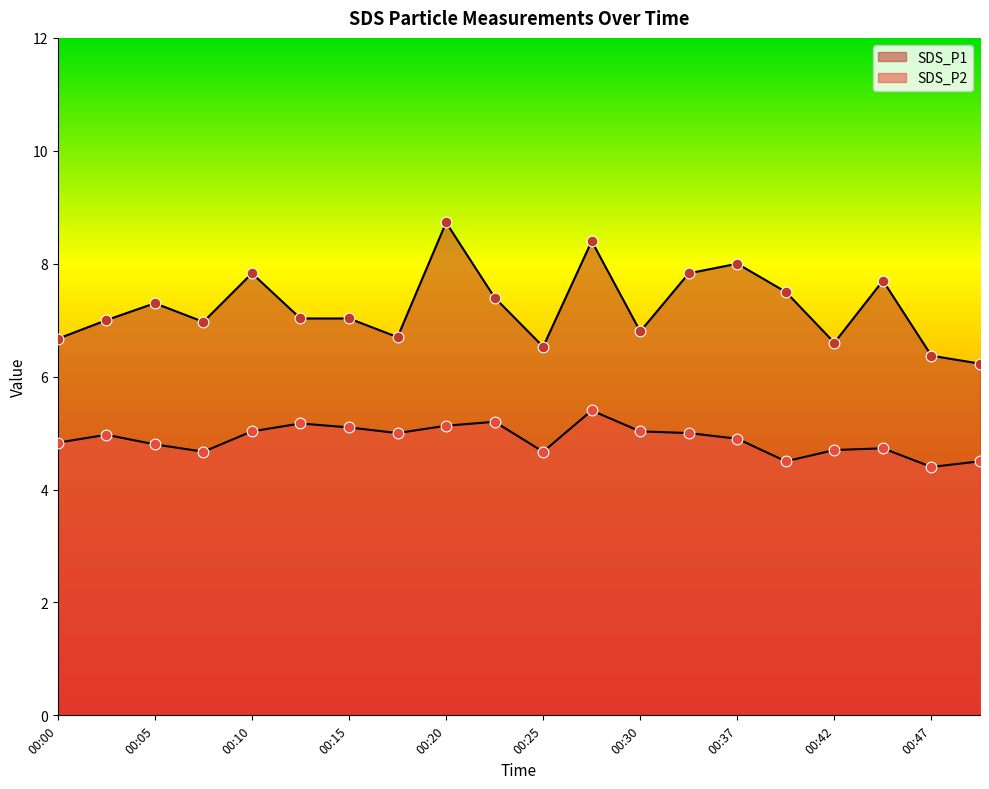

At how many categories does at least one series exceed 5?

20